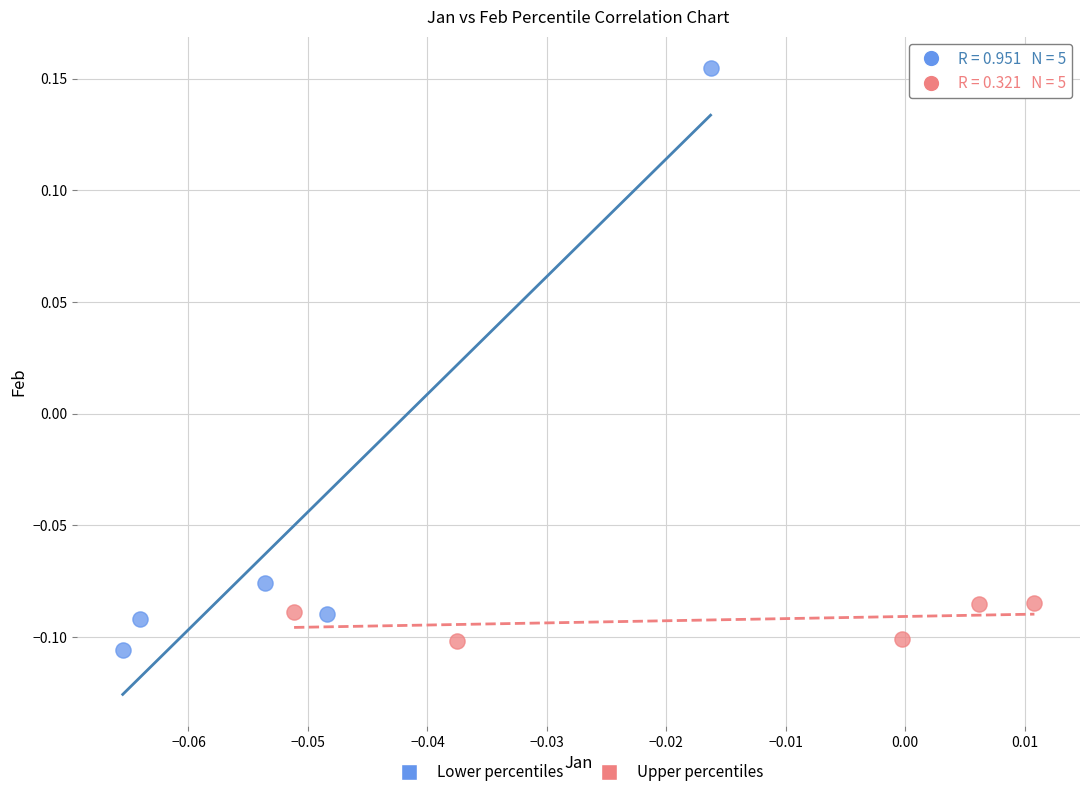

Which series contains the lowest Y value?

Lower percentiles